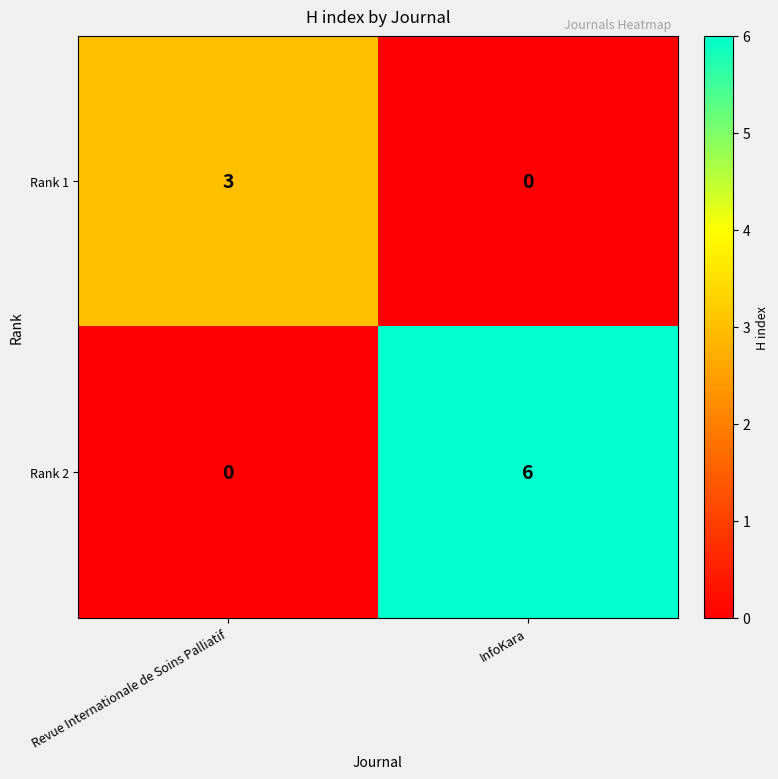

At which category is the sum across all series the highest?

InfoKara